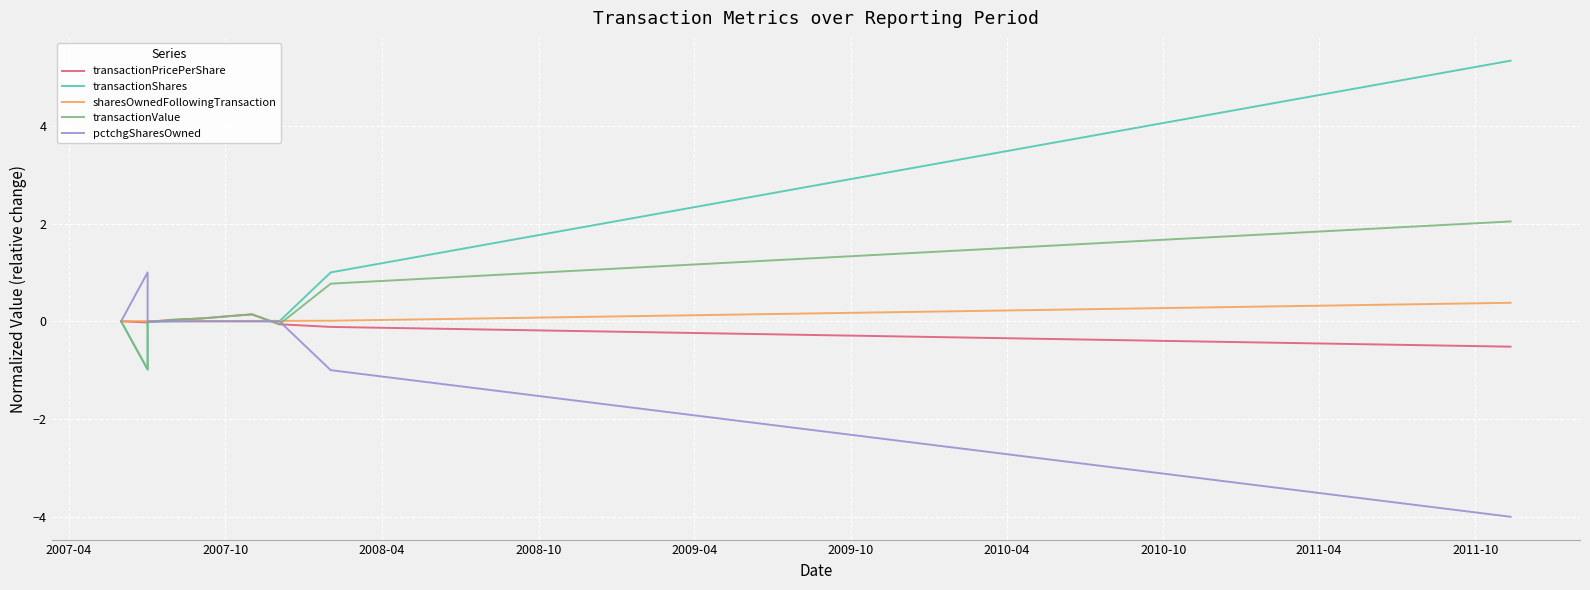

Which series changed the most between 2009-10 and 2011-04?

transactionShares